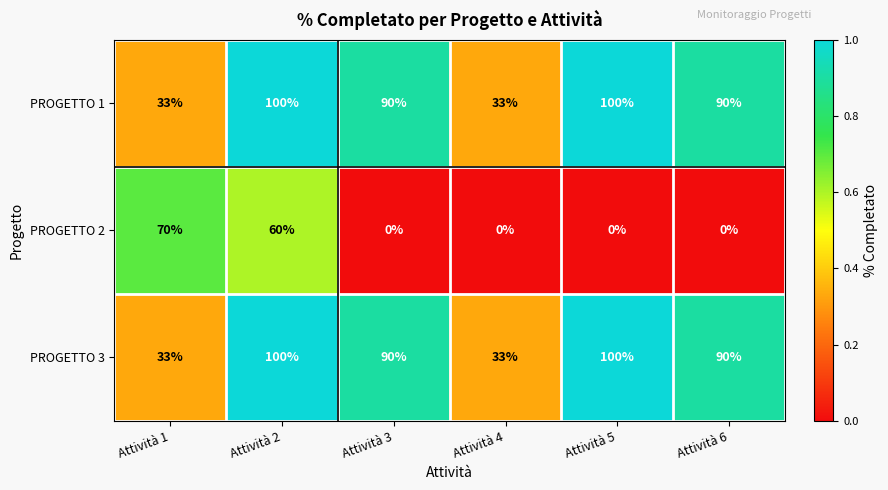

What is the sum of the PROGETTO 1 values at Attività 5 and Attività 4?

133